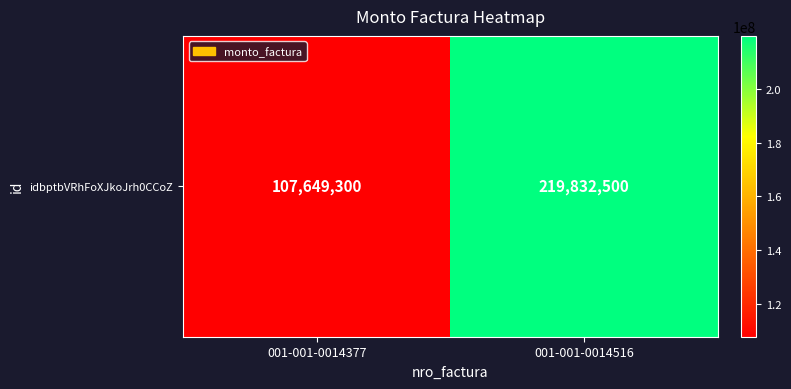

Which category has the highest value across all series?

001-001-0014516